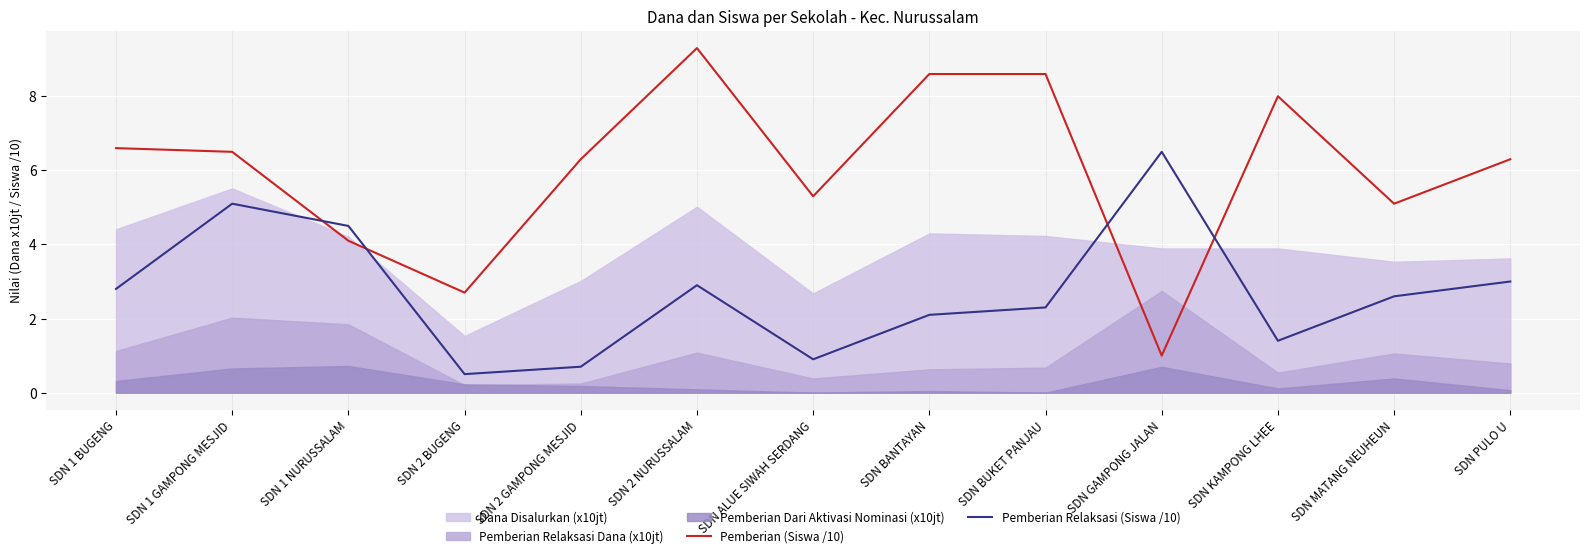

At which category does Pemberian Relaksasi (Siswa /10) reach its first local valley?

SDN 2 BUGENG